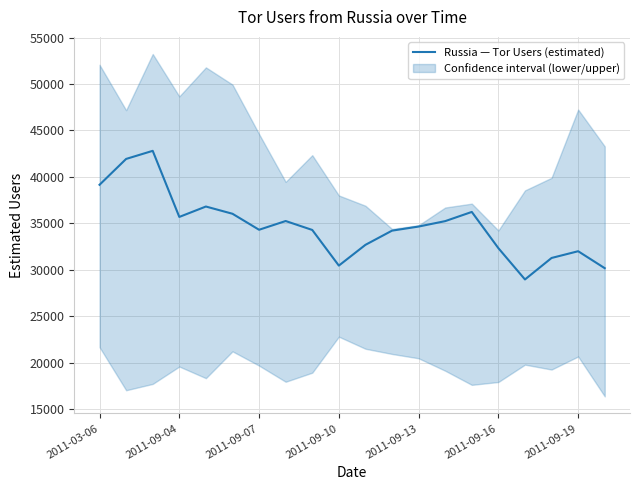

What is the minimum value for Russia — Tor Users (estimated)?

28945